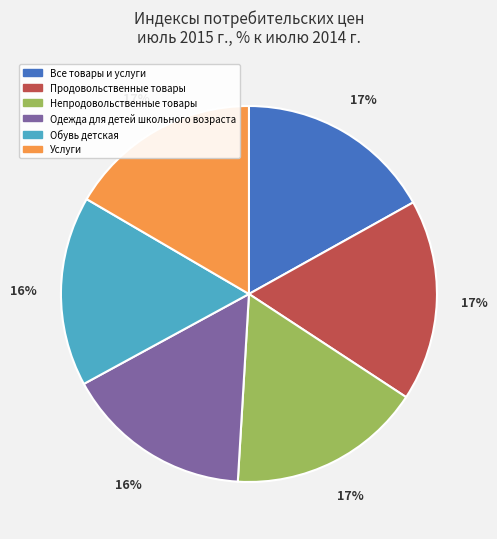

What percentage is the Непродовольственные товары slice, to the nearest percent?

17%